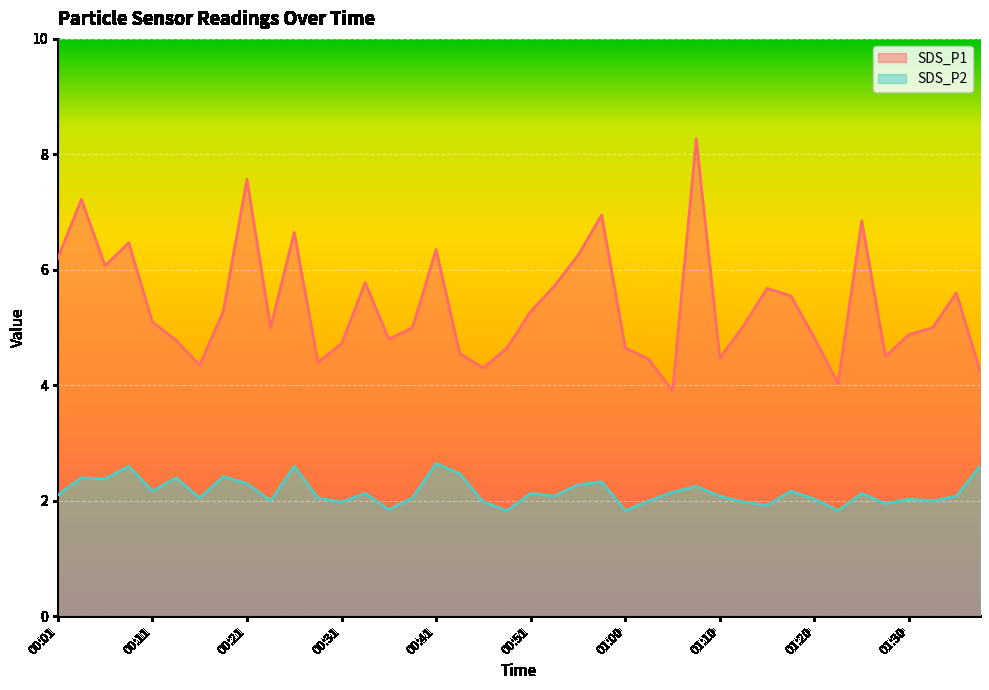

Rank the categories by SDS_P2 value from lowest to highest.

00:48, 01:00, 01:23, 00:36, 01:15, 01:28, 00:31, 00:46, 01:13, 00:23, 01:03, 01:33, 01:20, 01:30, 00:16, 00:28, 00:38, 00:53, 01:10, 01:36, 00:01, 00:33, 00:51, 01:25, 01:05, 00:11, 01:18, 01:08, 00:56, 00:21, 00:58, 00:06, 00:03, 00:13, 00:18, 00:43, 00:08, 00:26, 01:38, 00:41